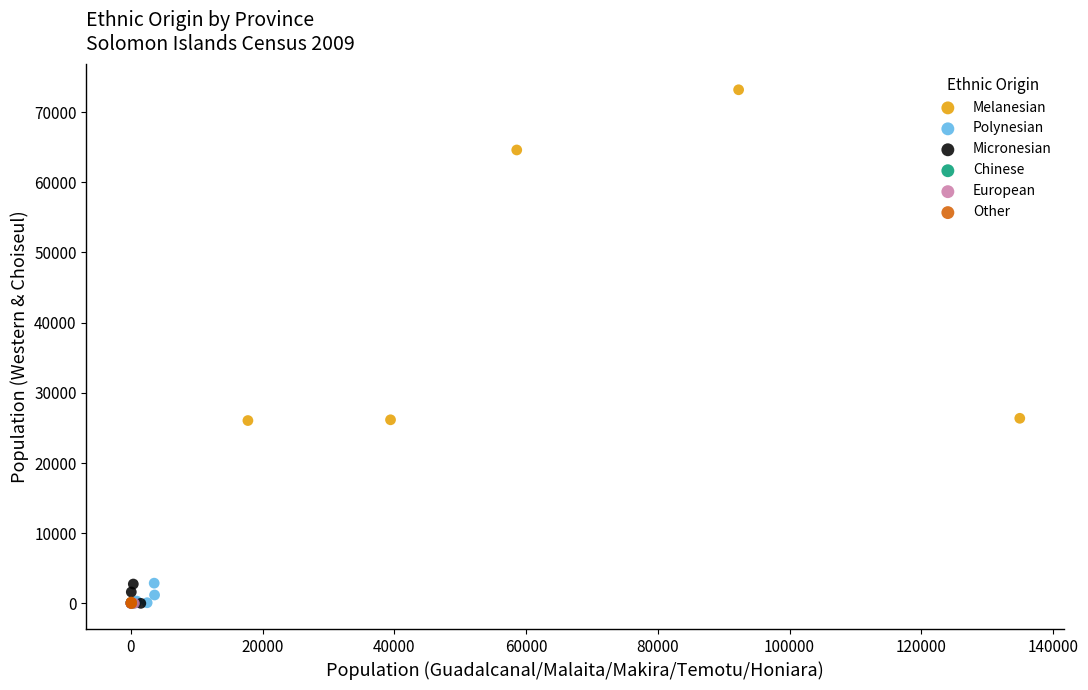

Which series has the widest spread of Y values?

Melanesian